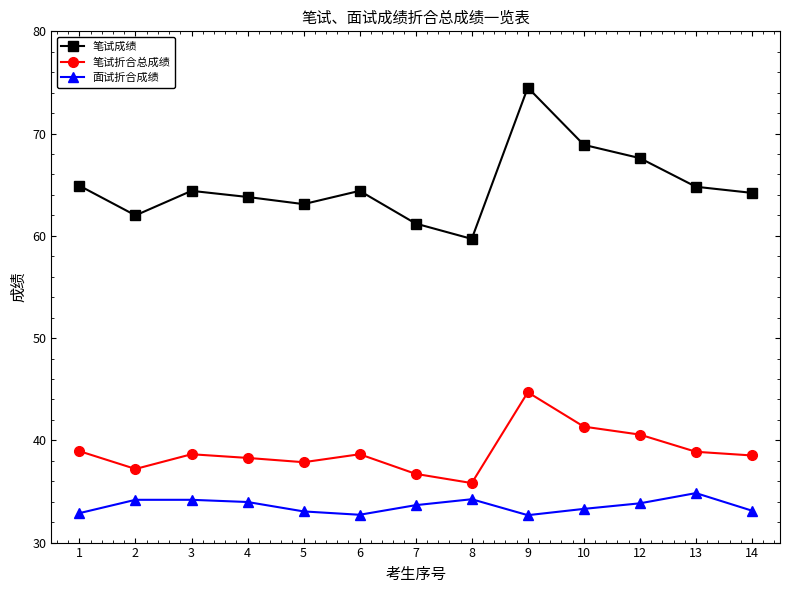

True or false: 笔试折合总成绩 and 笔试成绩 cross at least once.

False